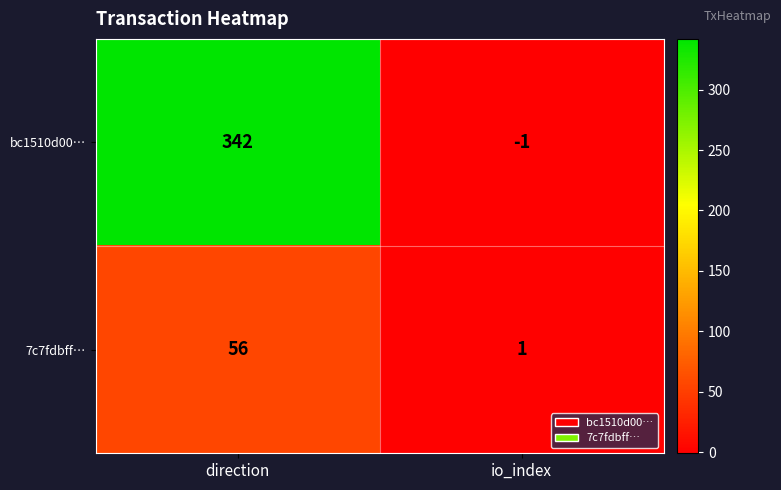

At which category is the sum across all series the highest?

direction